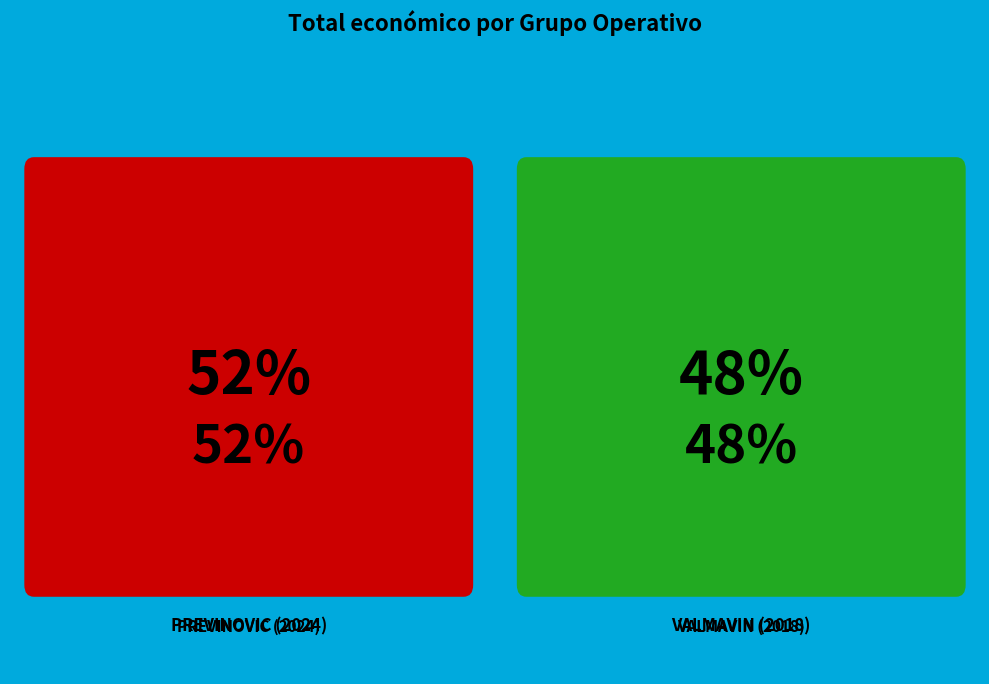

To the nearest percent, what percentage of the pie is PREVINOVIC (2024)?

52%